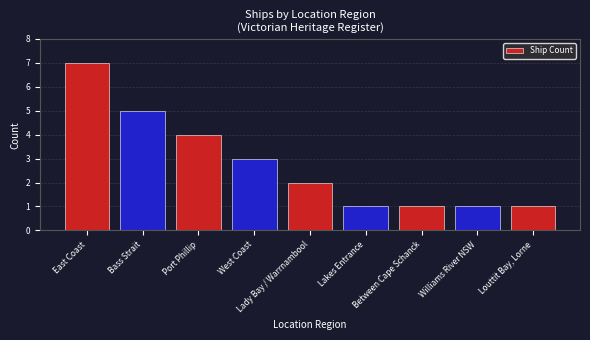

What is the difference between the maximum and minimum values?

6